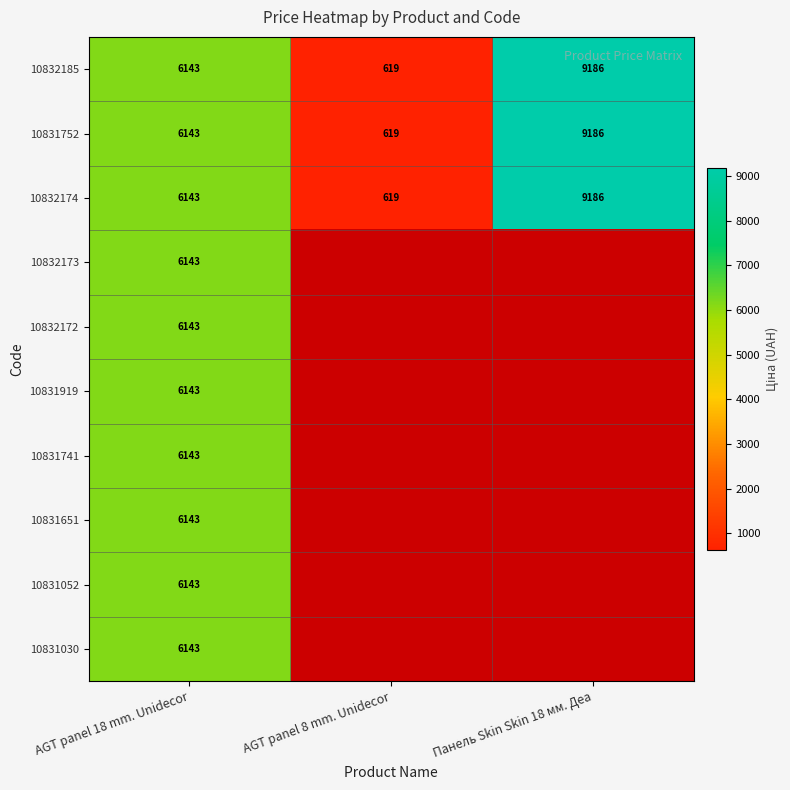

What is the difference between the second highest and minimum values in the 10832174 series?

5524